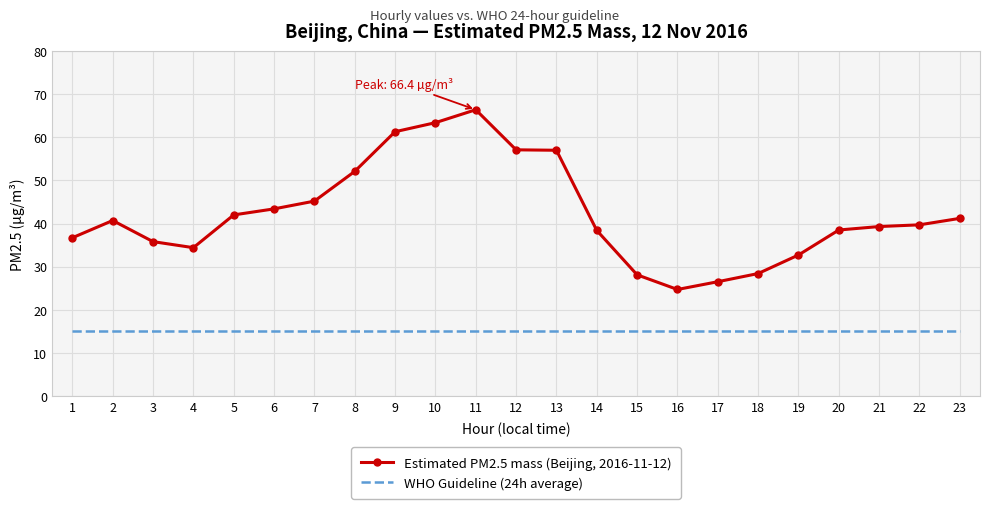

What is the sum of the Estimated PM2.5 mass (Beijing, 2016-11-12) values at 18 and 9?

89.7